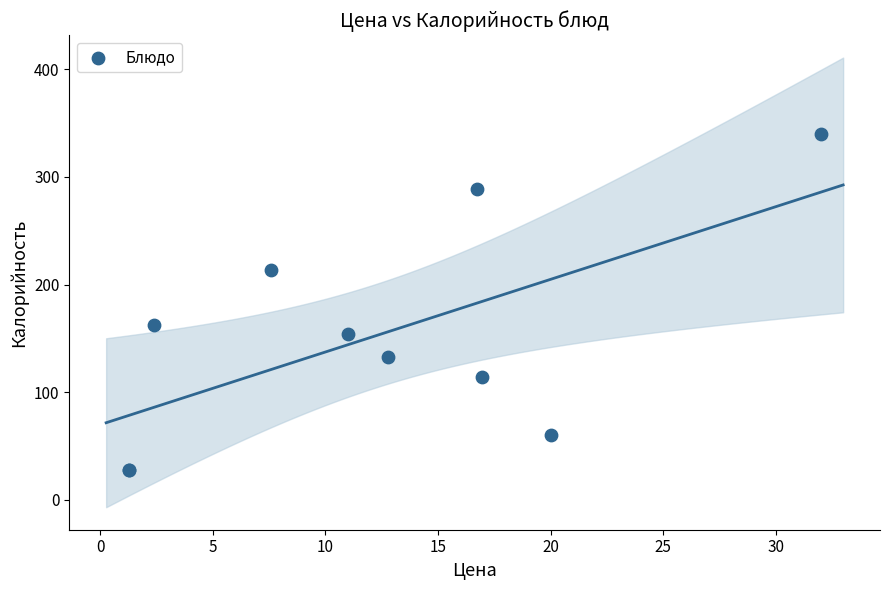

What Y value in the scatter plot is closest to 184?

162.0